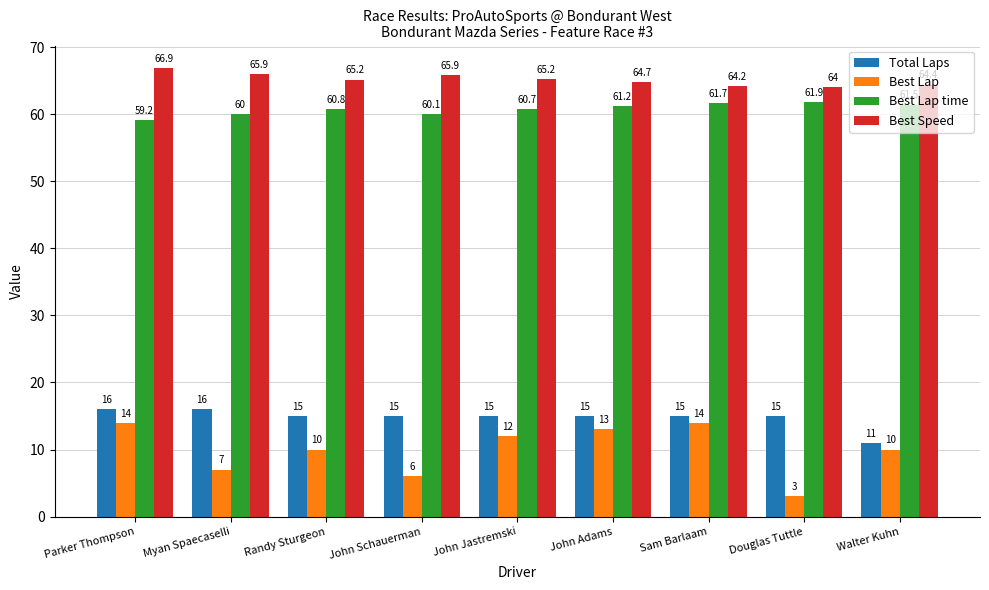

What is the sum of the Best Speed values at Randy Sturgeon and John Schauerman?

131.1